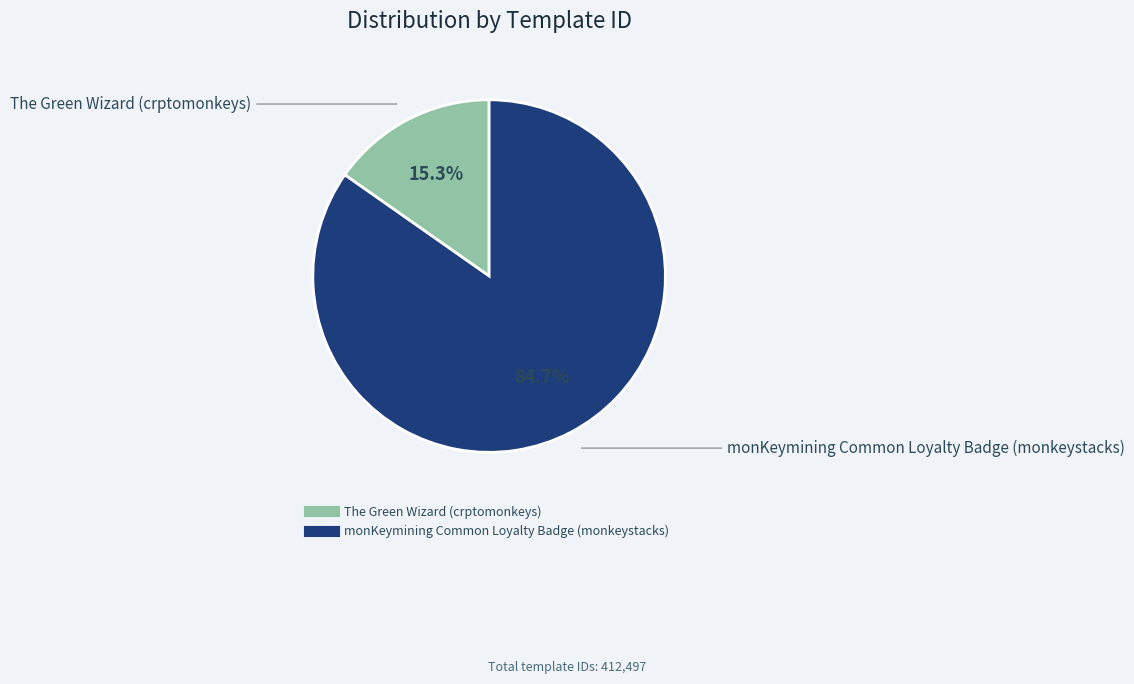

Is it true that monKeymining Common Loyalty Badge (monkeystacks) is 72% of the pie?

False